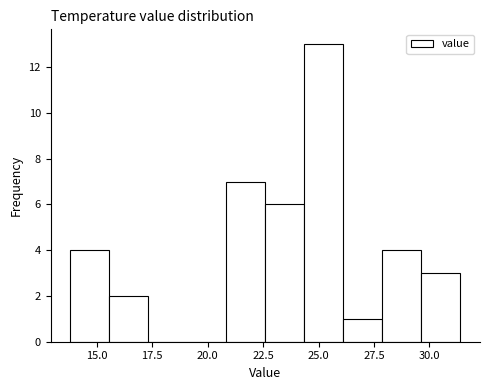

Read against the x-axis, roughly where is the centre of the tallest bar?

25.0